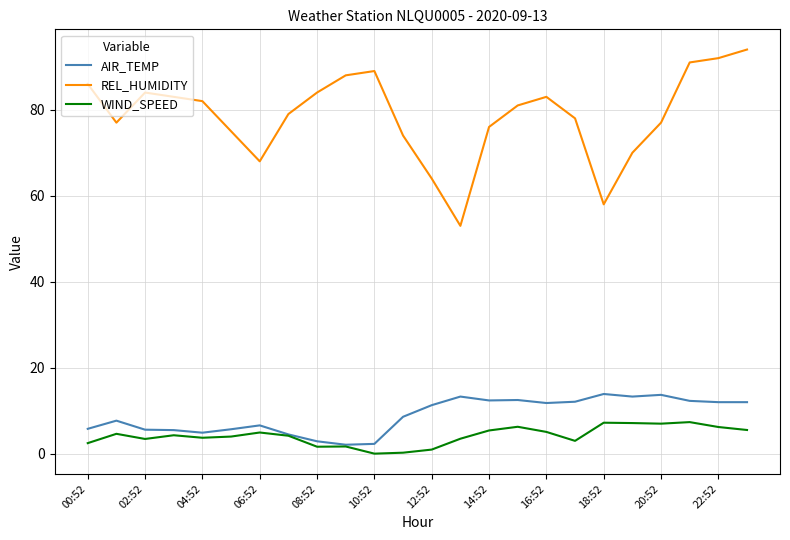

What is the sum of all AIR_TEMP values?

212.8